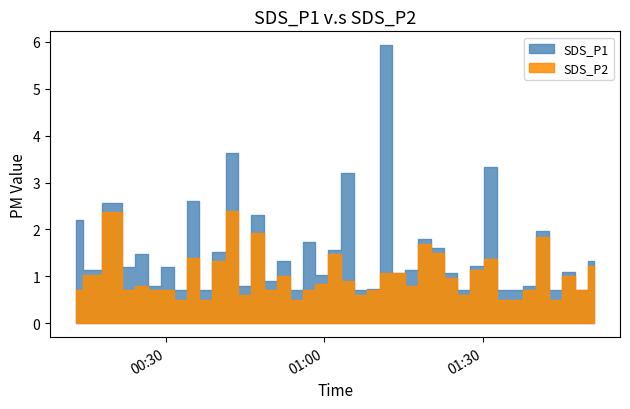

True or false: SDS_P2 and SDS_P1 intersect in this chart.

False